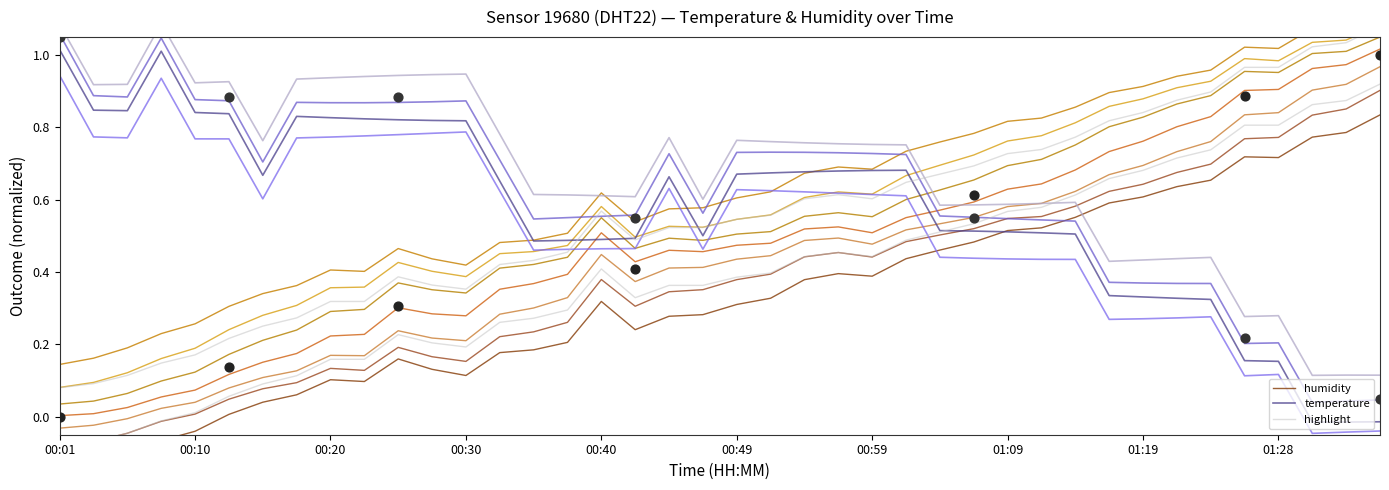

At which category is the sum across all series the highest?

01:02